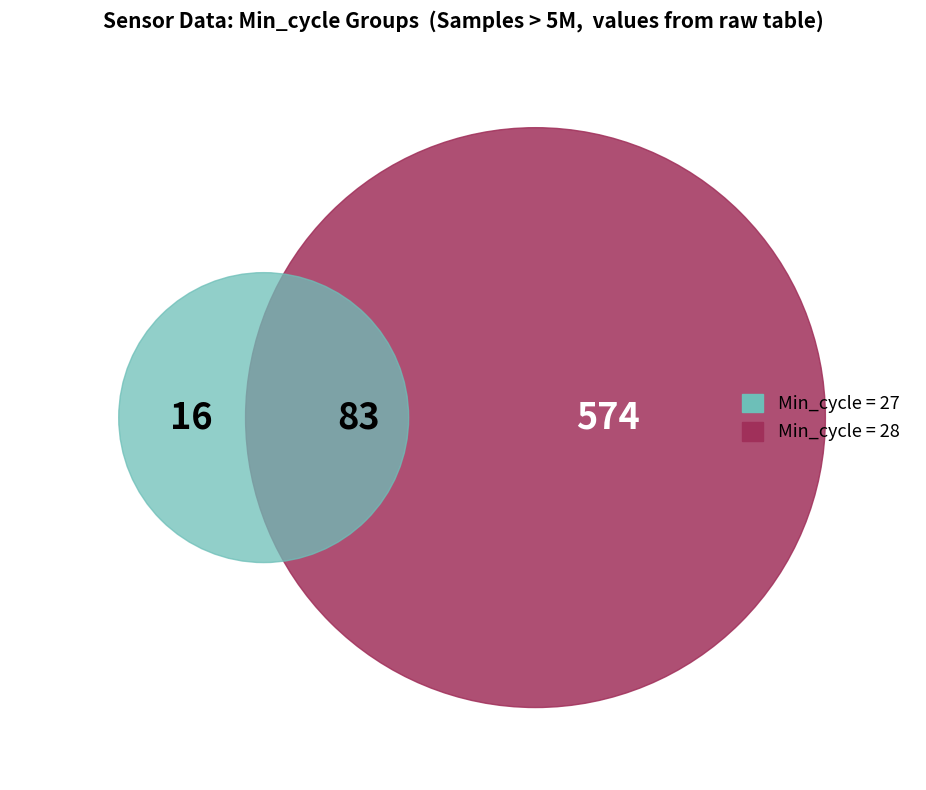

Between 15 and 33, which is larger?

33